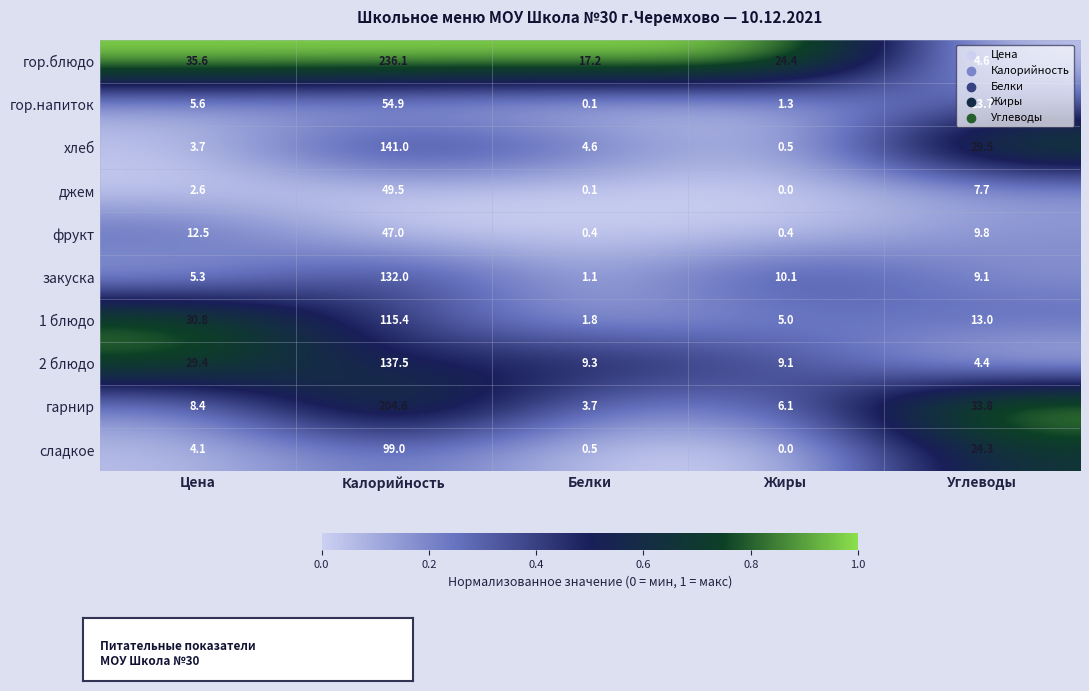

At Калорийность, list the series in order from smallest to largest.

фрукт, джем, гор.напиток, сладкое, 1 блюдо, закуска, 2 блюдо, хлеб, гарнир, гор.блюдо